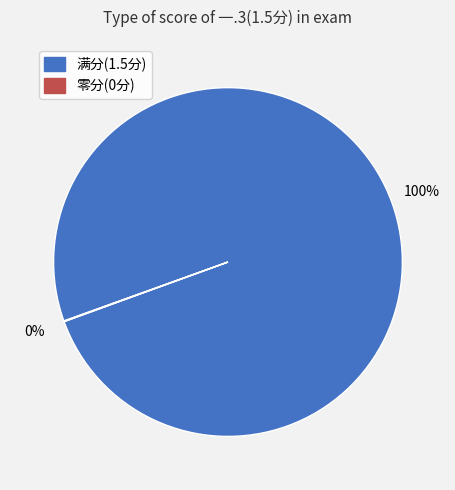

Is there any slice that represents more than half of the pie?

Yes